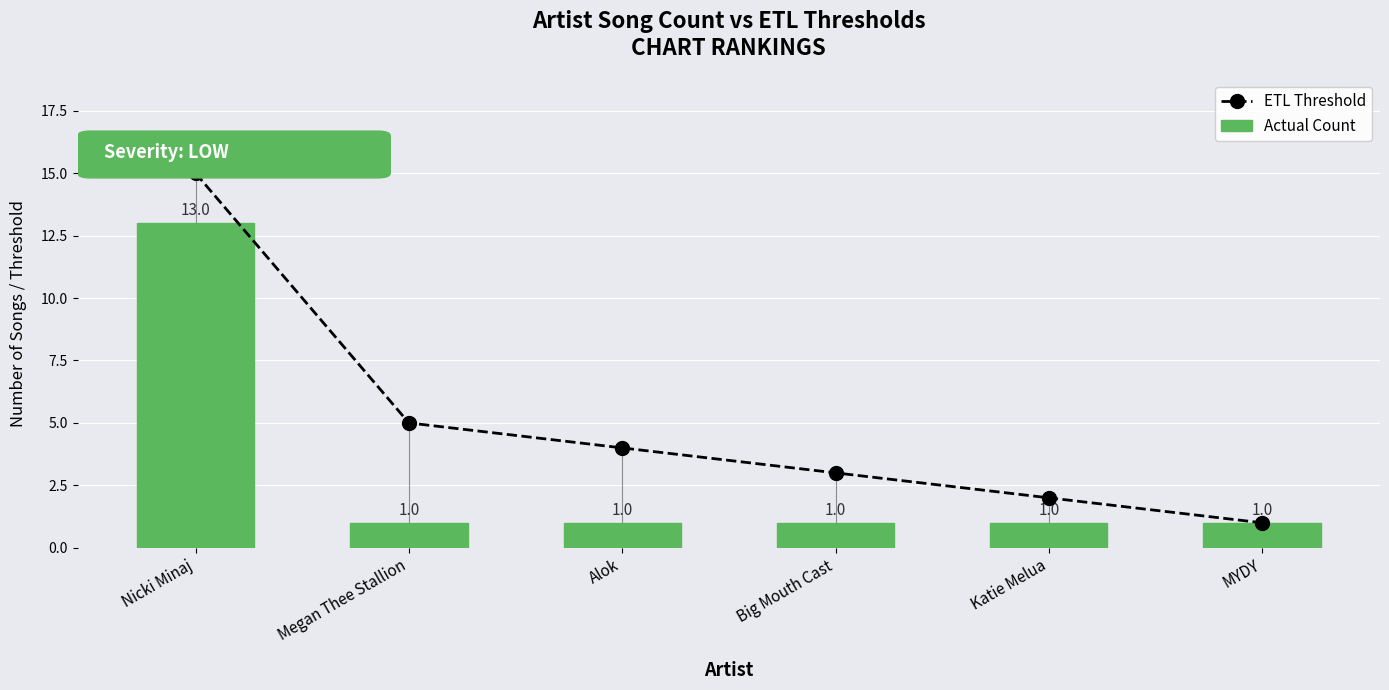

How many values in the ETL Threshold series are below 4?

3